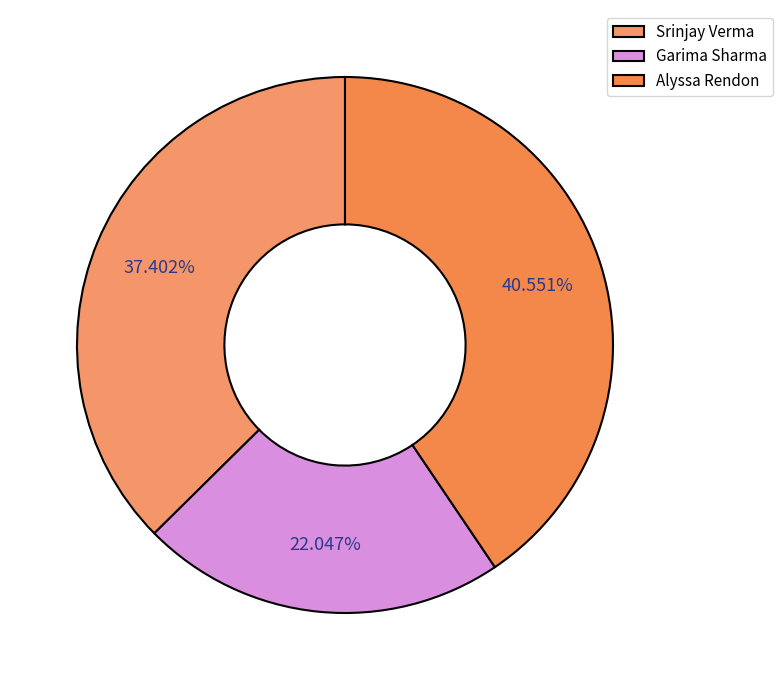

True or false: Garima Sharma accounts for 34% of the total.

False